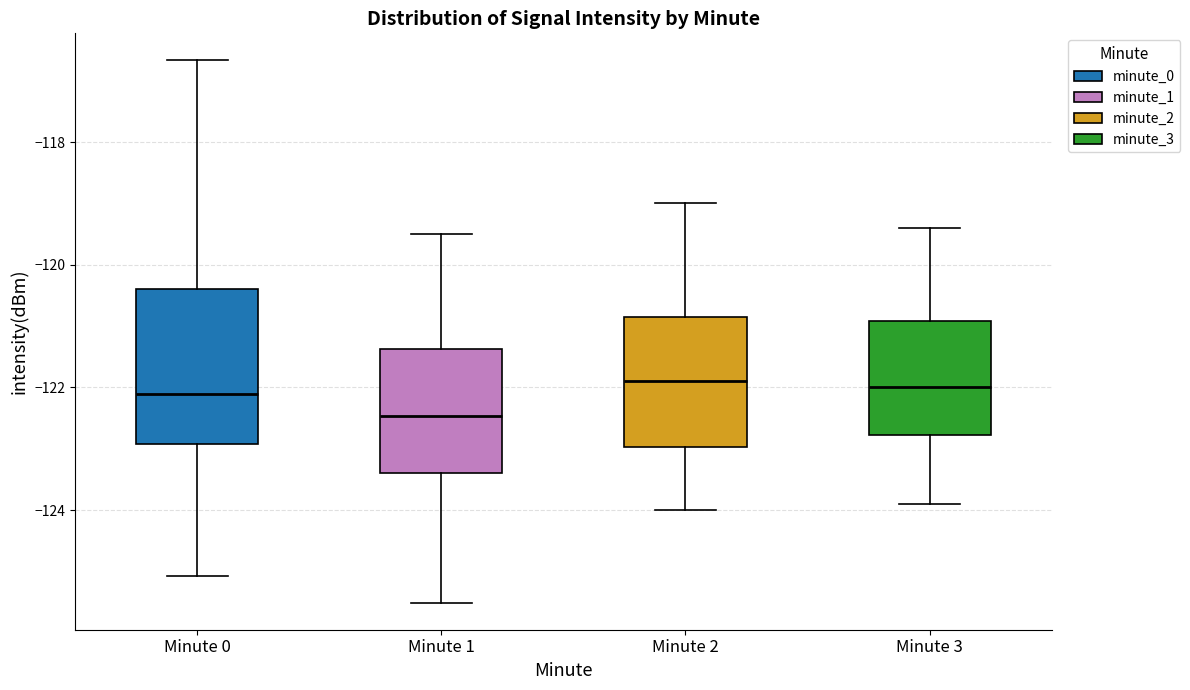

Comparing the boxes themselves (not the whiskers), which one is the tallest?

Minute 0